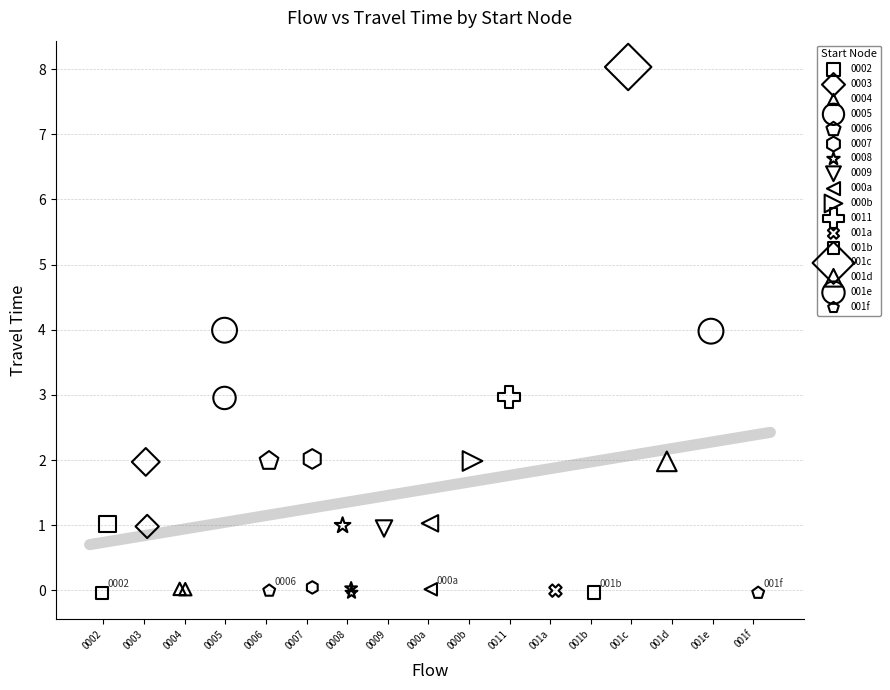

What are all the series names shown in the legend?

0002, 0003, 0004, 0005, 0006, 0007, 0008, 0009, 000a, 000b, 0011, 001a, 001b, 001c, 001d, 001e, 001f